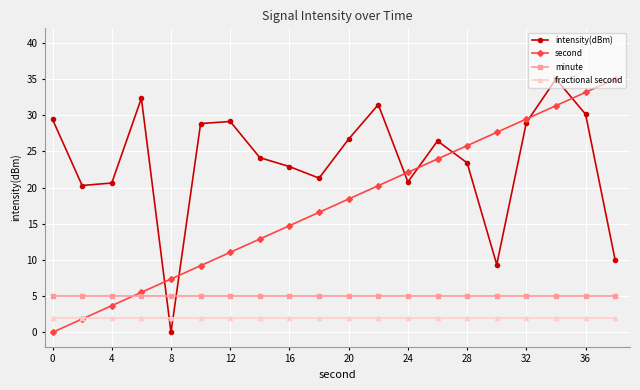

True or false: second has more than 2 points higher than both neighbors.

False